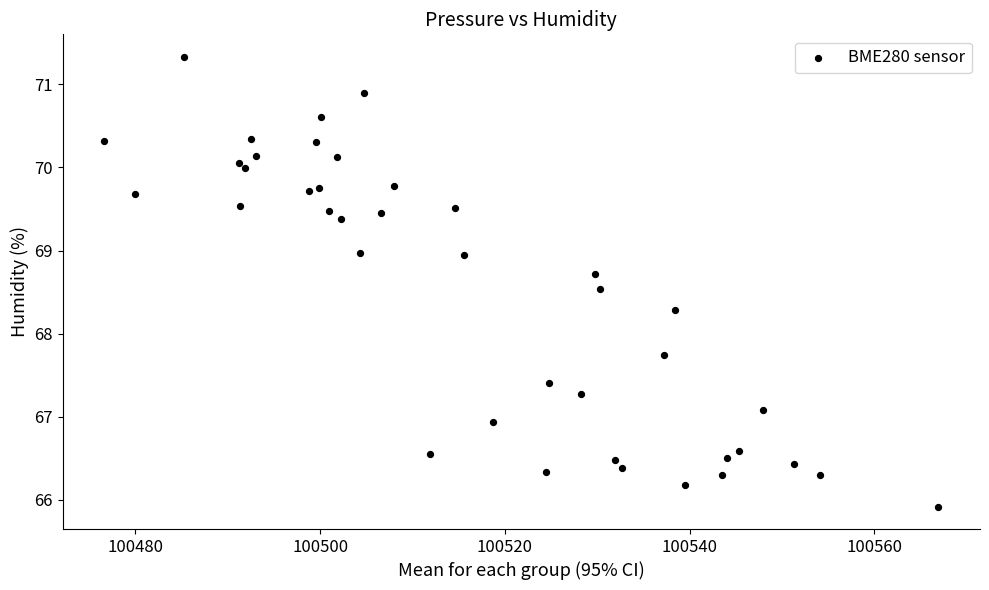

What is the range of Y values (max minus min)?

5.4